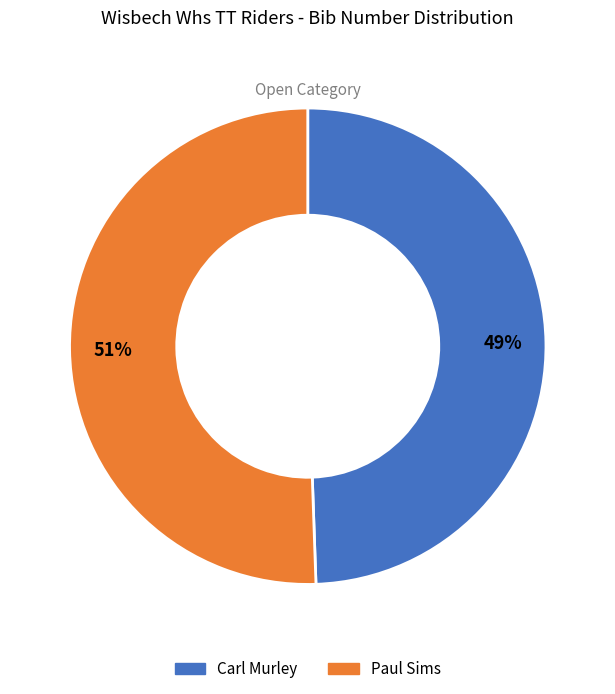

To the nearest percent, what portion does Carl Murley represent?

49%